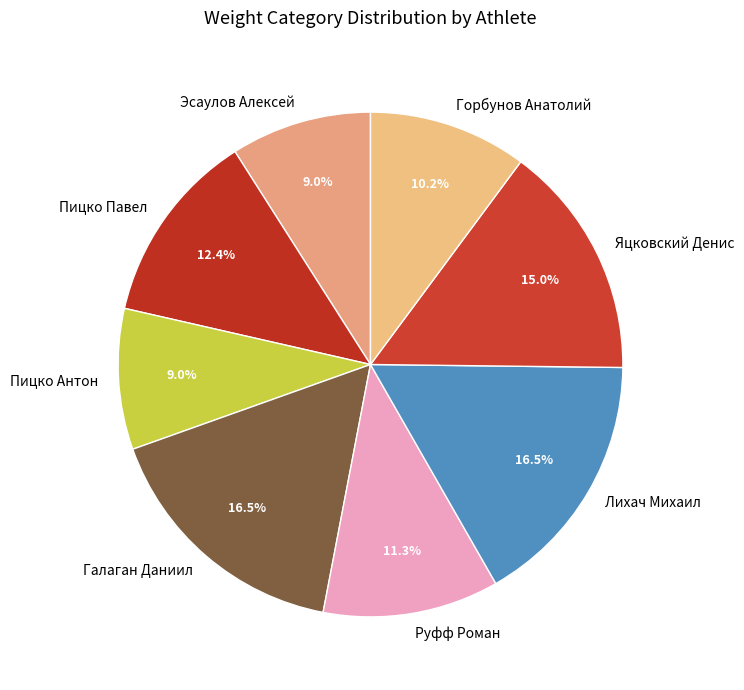

True or false: Пицко Антон accounts for 9% of the total.

True